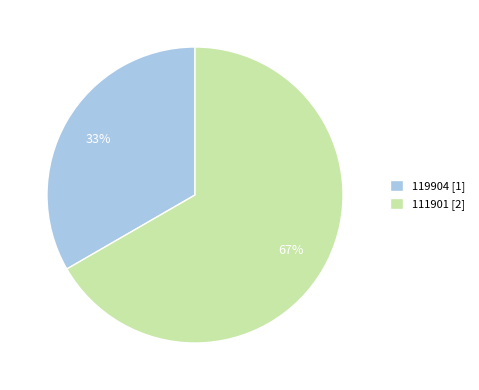

To the nearest percent, what portion does 119904 represent?

33%